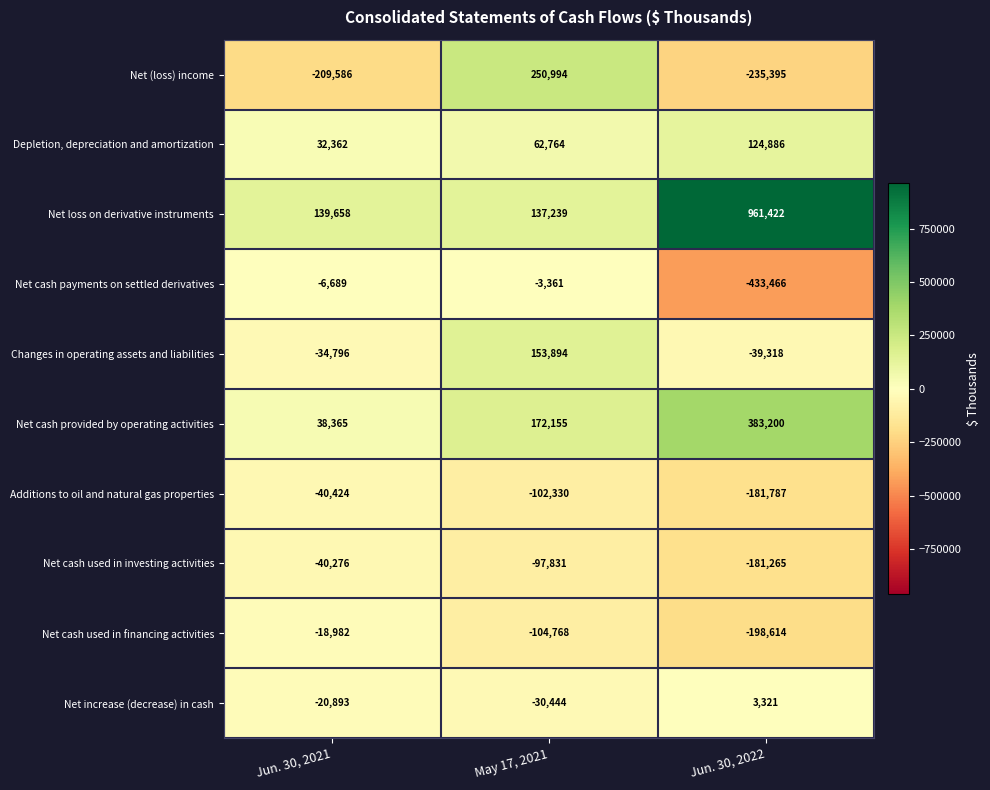

What is the minimum value shown in the chart?

-433466